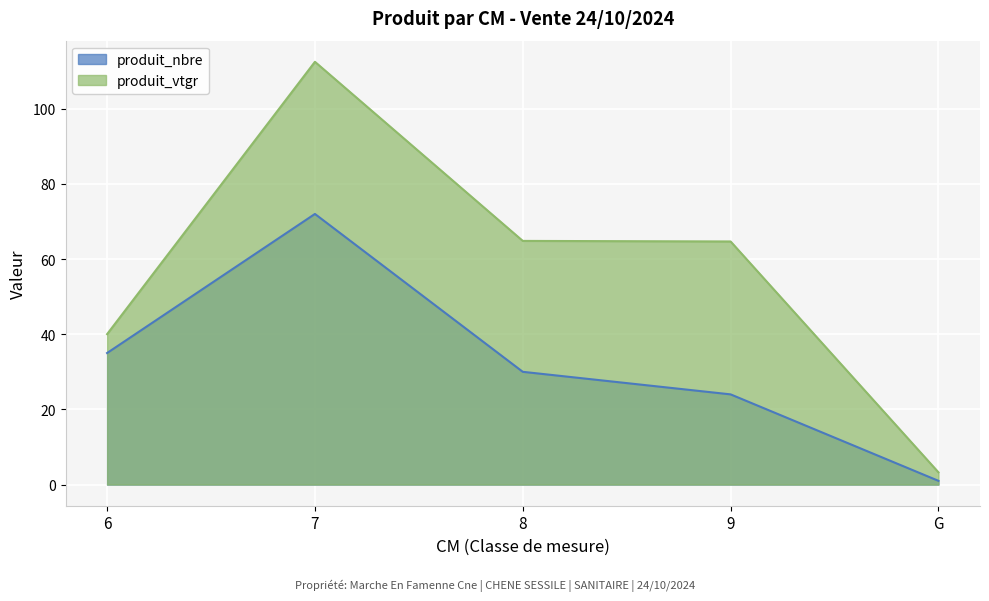

What is the highest value of the produit_vtgr series?

112.5